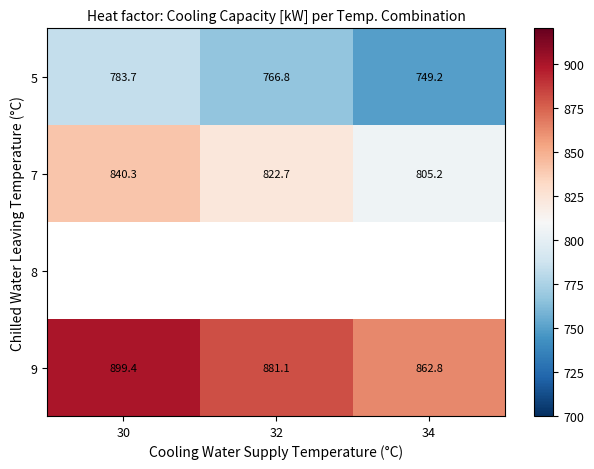

What is the average value of the 5 series?

766.6